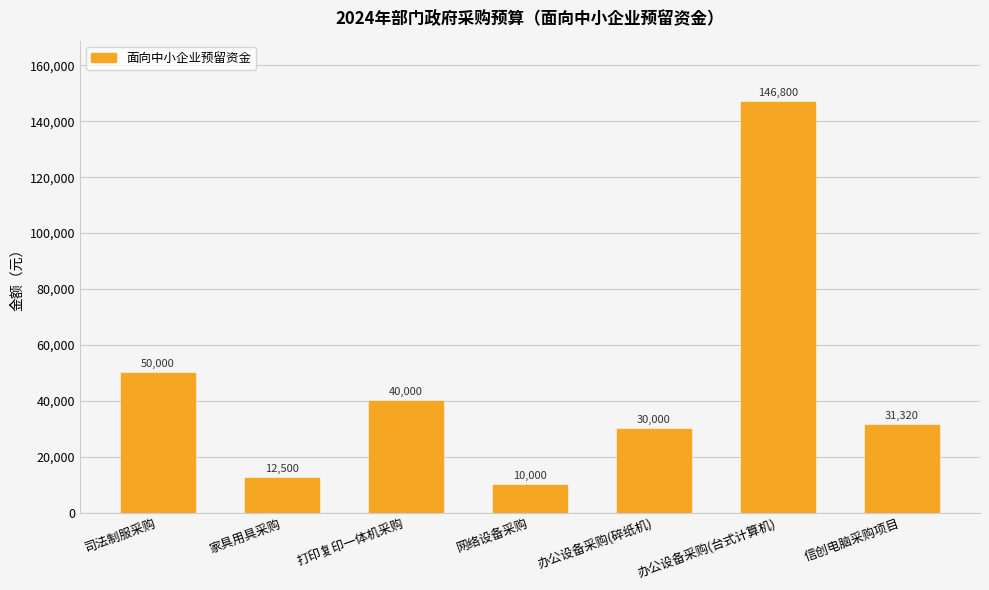

How many values are below 31320?

3